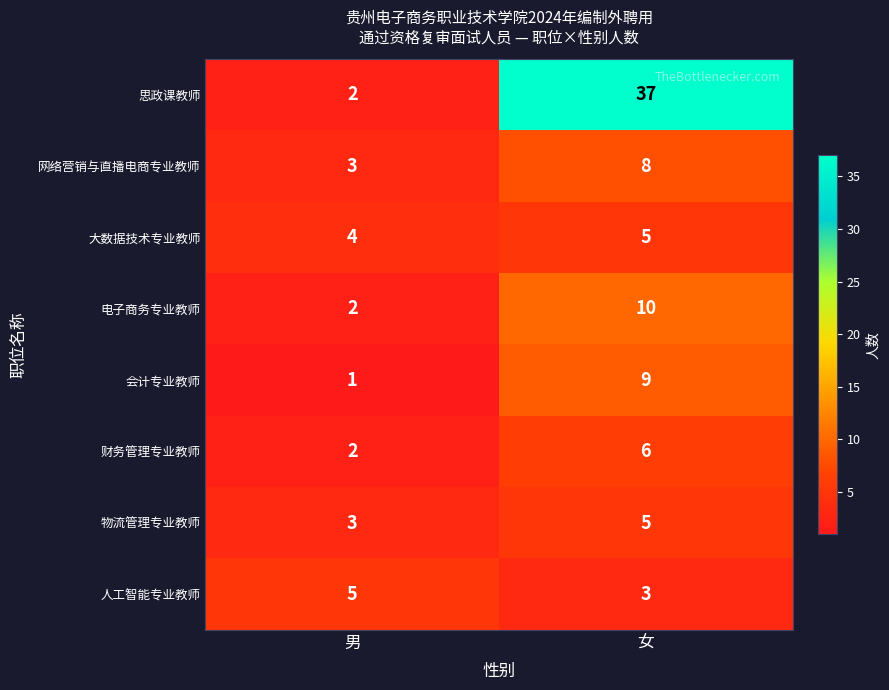

What is the sum of all 网络营销与直播电商专业教师 values?

11